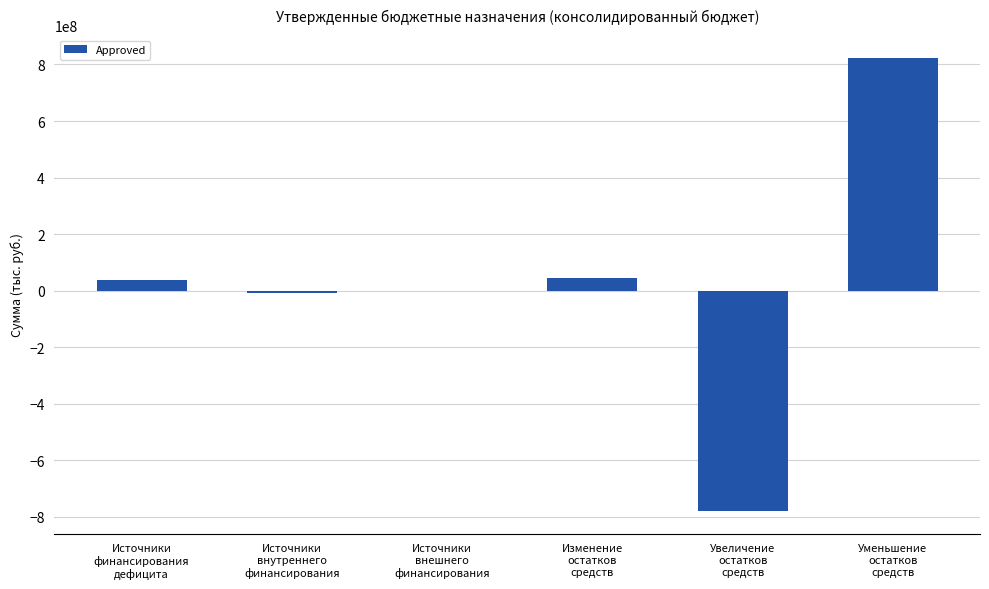

Are the bars grouped side by side (vs. stacked)?

No